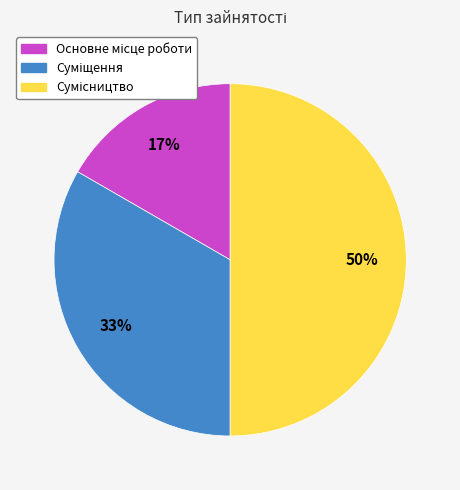

To the nearest percent, what is the average slice percentage?

33%